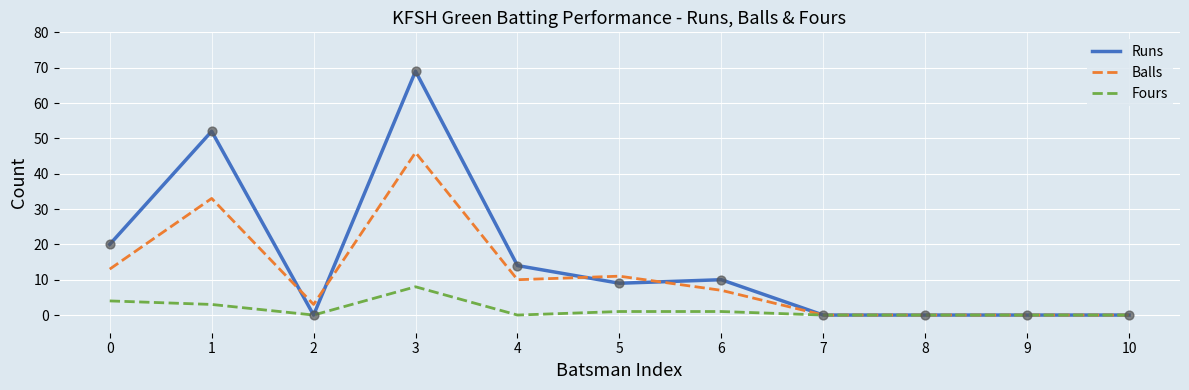

Which series has the largest total across all categories?

Runs